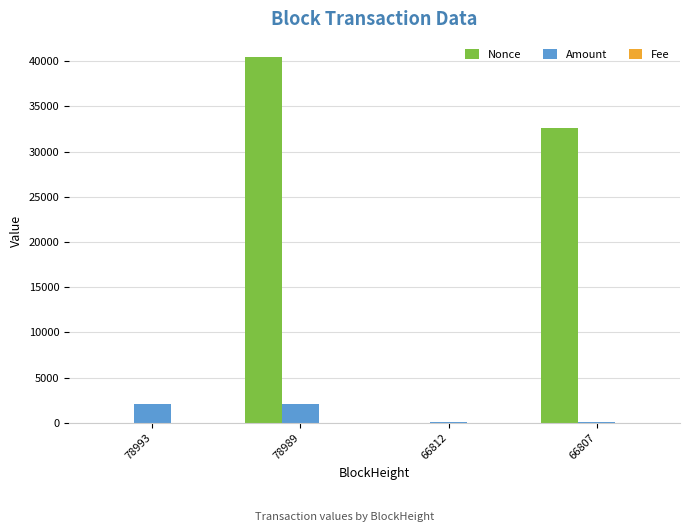

At which category is the sum across all series the highest?

78989